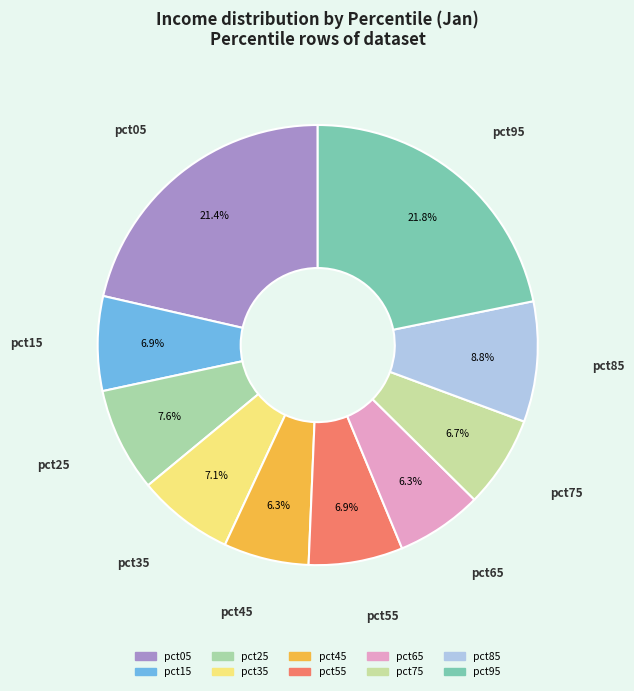

How many slices are in this pie chart?

10